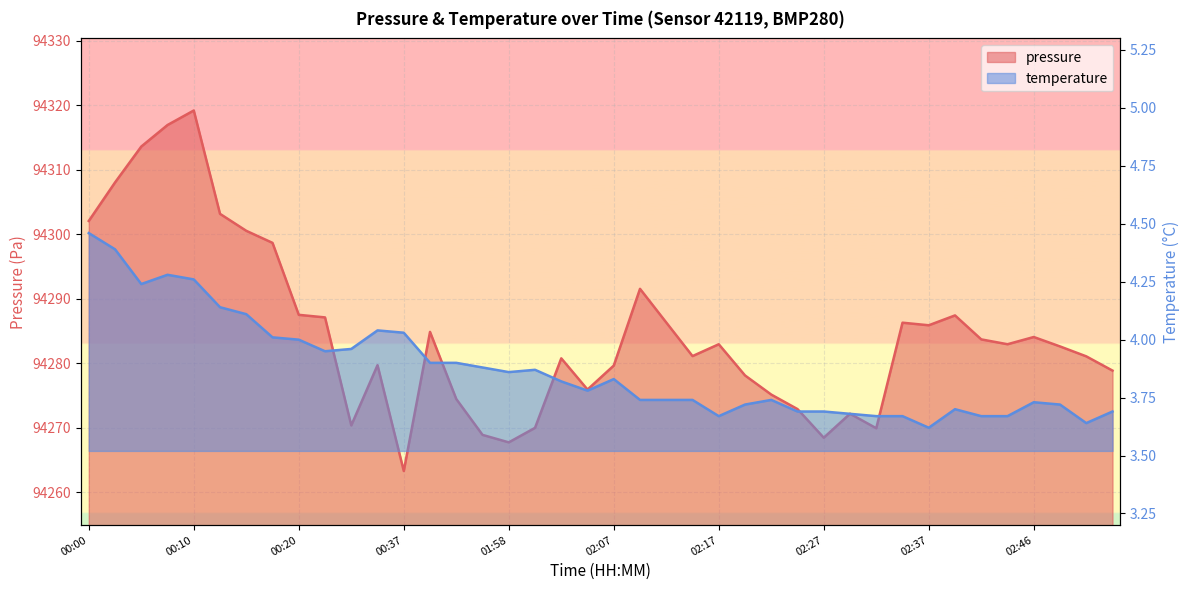

Rank the series by their maximum value, from lowest to highest.

temperature, pressure